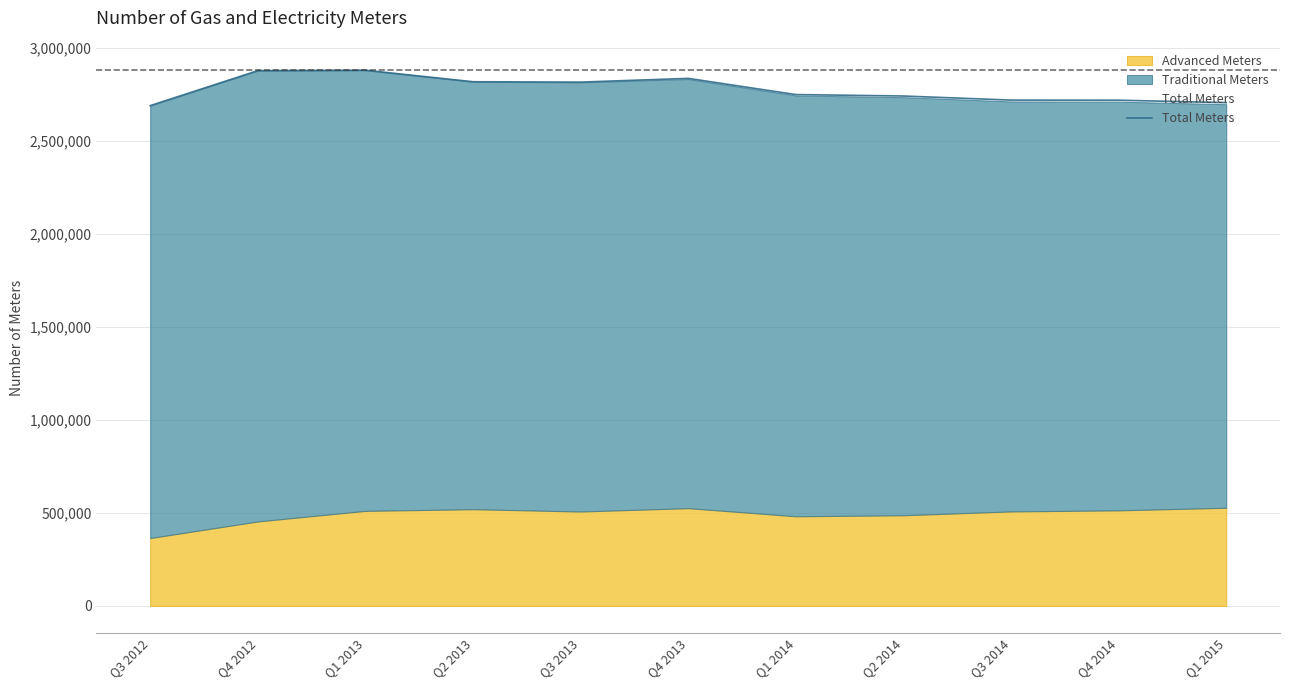

How many lines are shown in the chart?

1